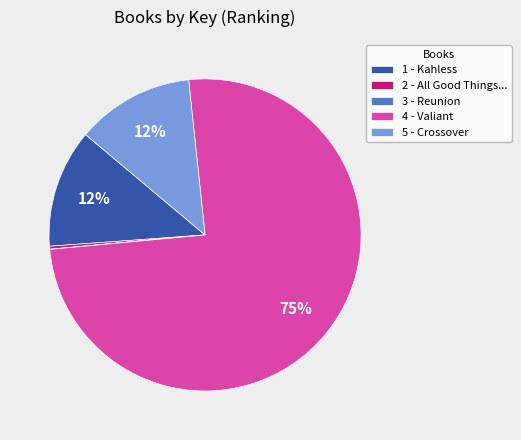

Which slice is the largest?

4 - Valiant